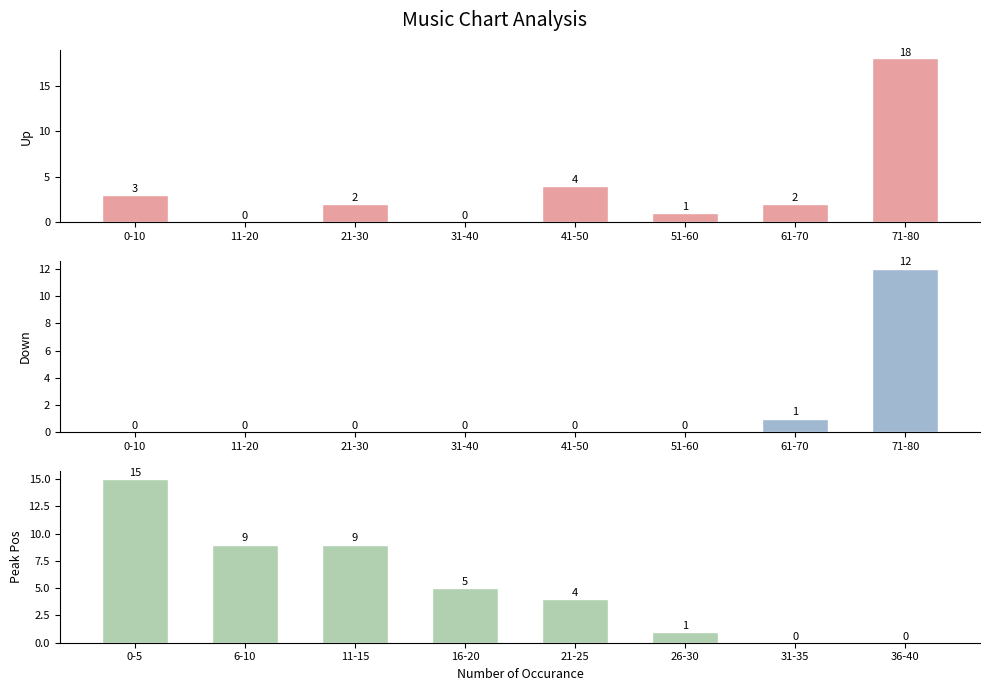

Does the chart contain stacked bars?

No